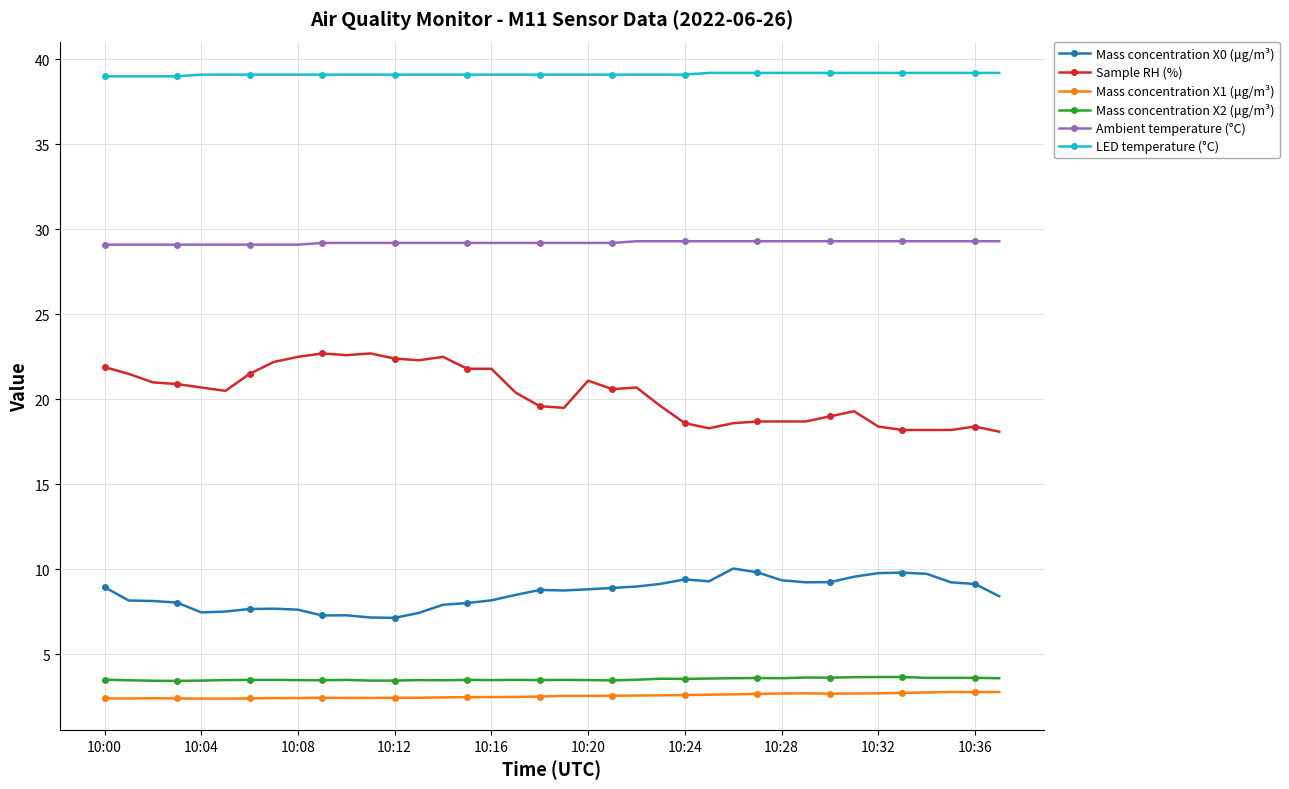

What is the maximum value for LED temperature (°C)?

39.2